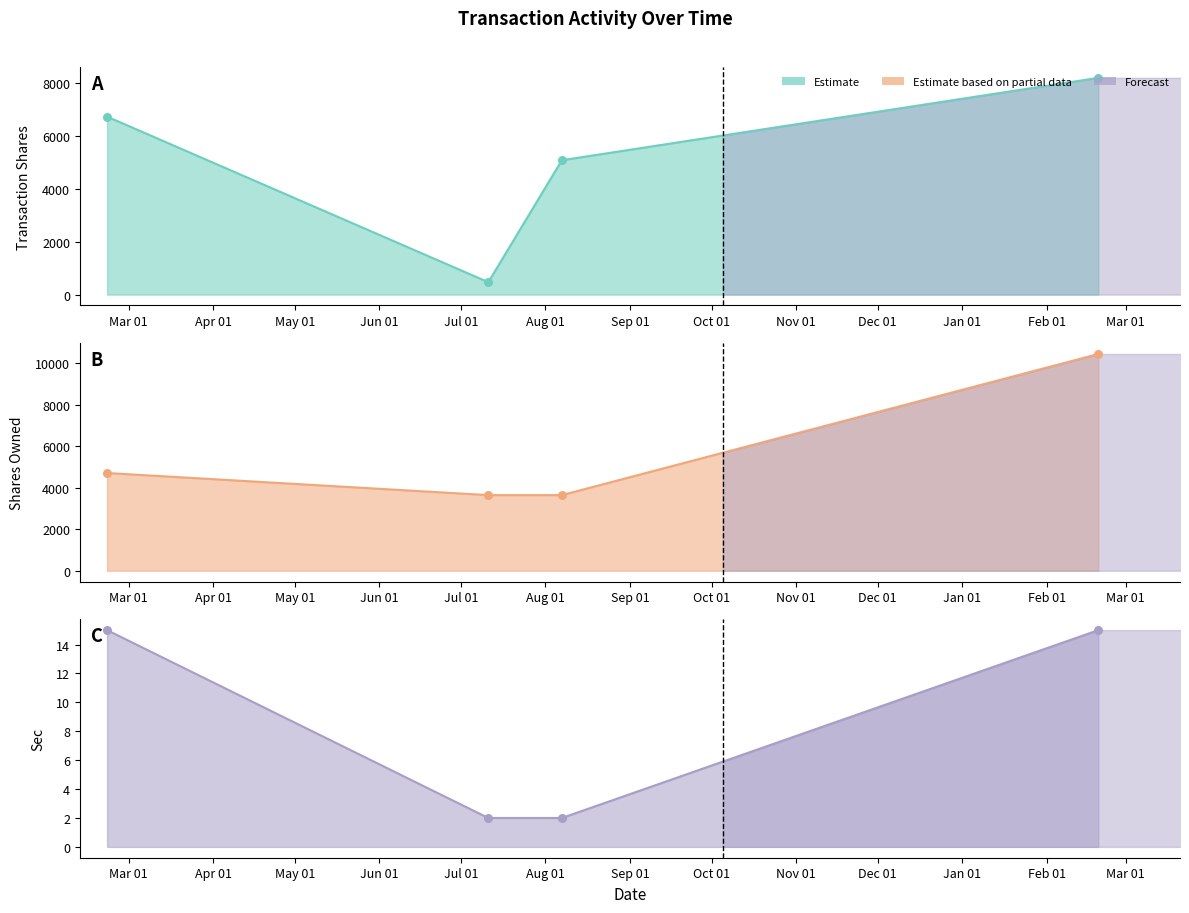

Which series contains the lowest Y value?

sec